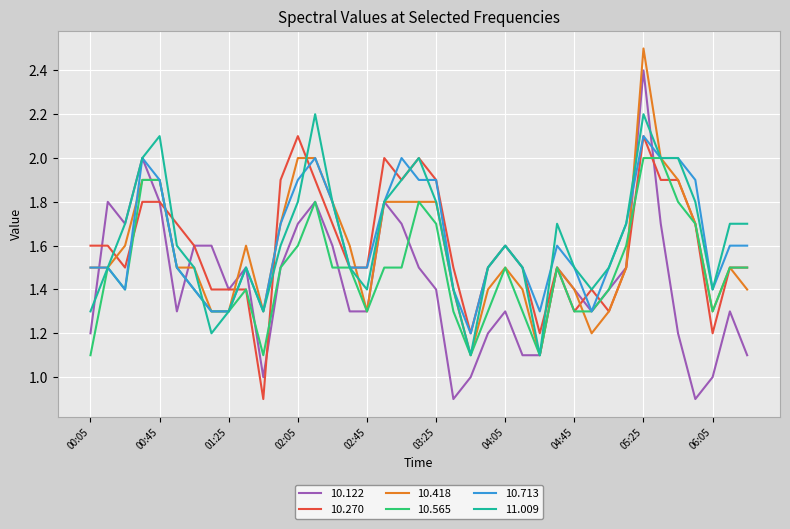

Which series has the widest spread of values?

10.122